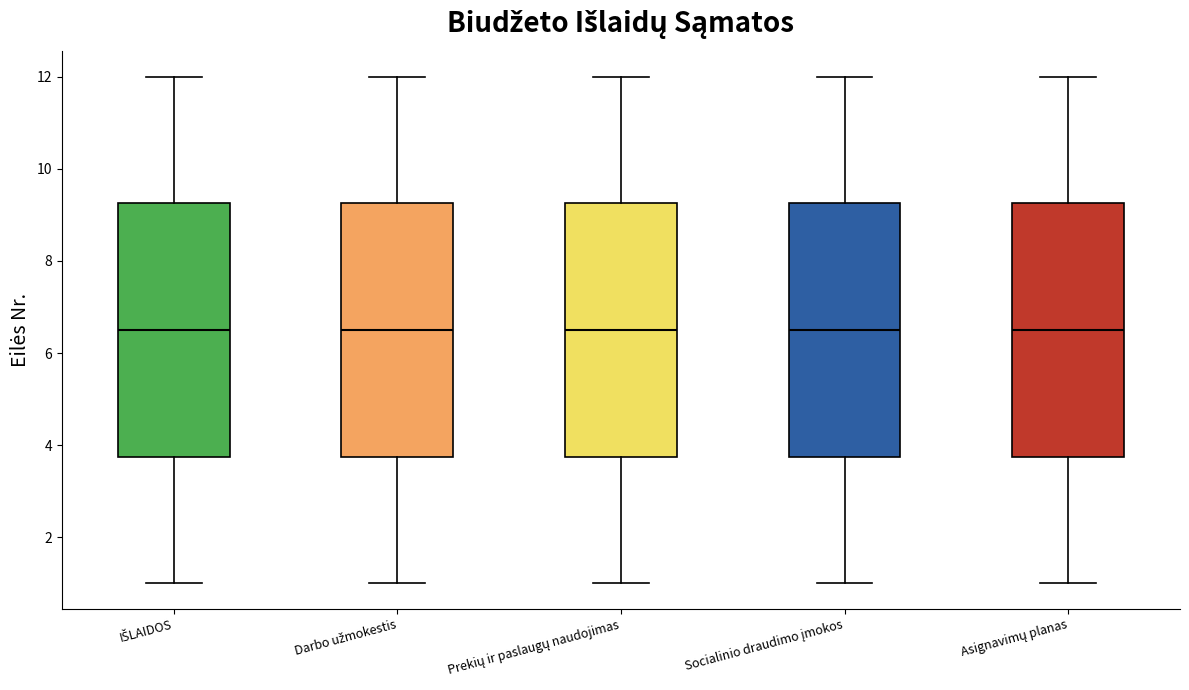

Where does the lower whisker of the box for IŠLAIDOS end on the y-axis? The values are not printed on the chart, so give them approximately, as read against the axis.

1.0